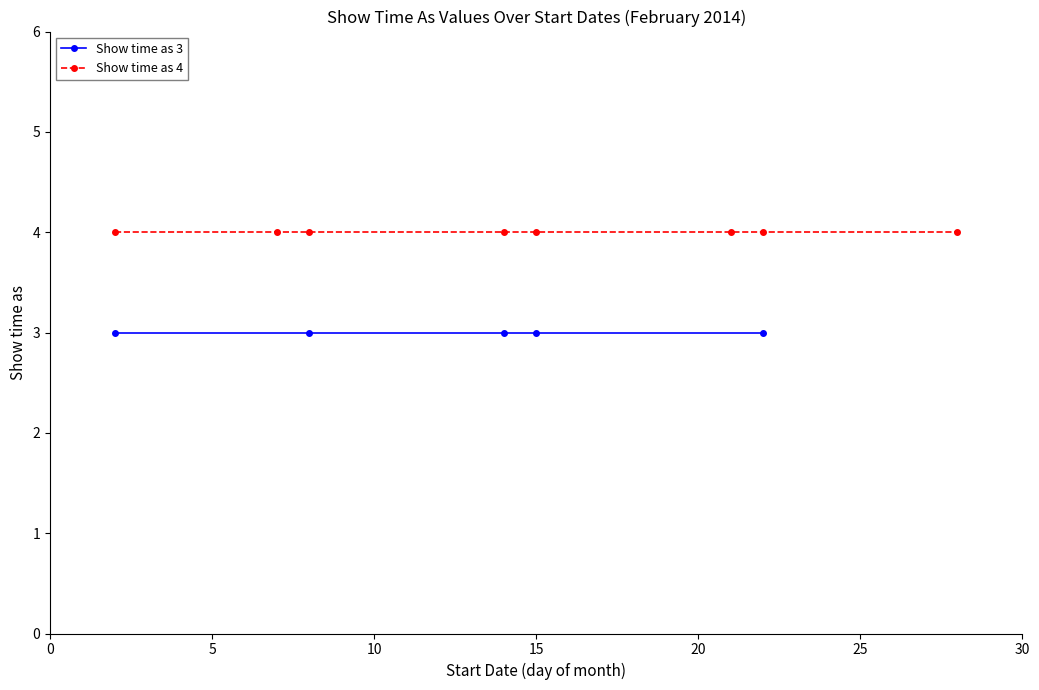

What is the approximate value of All day event (3) at 14/2/2014?

3